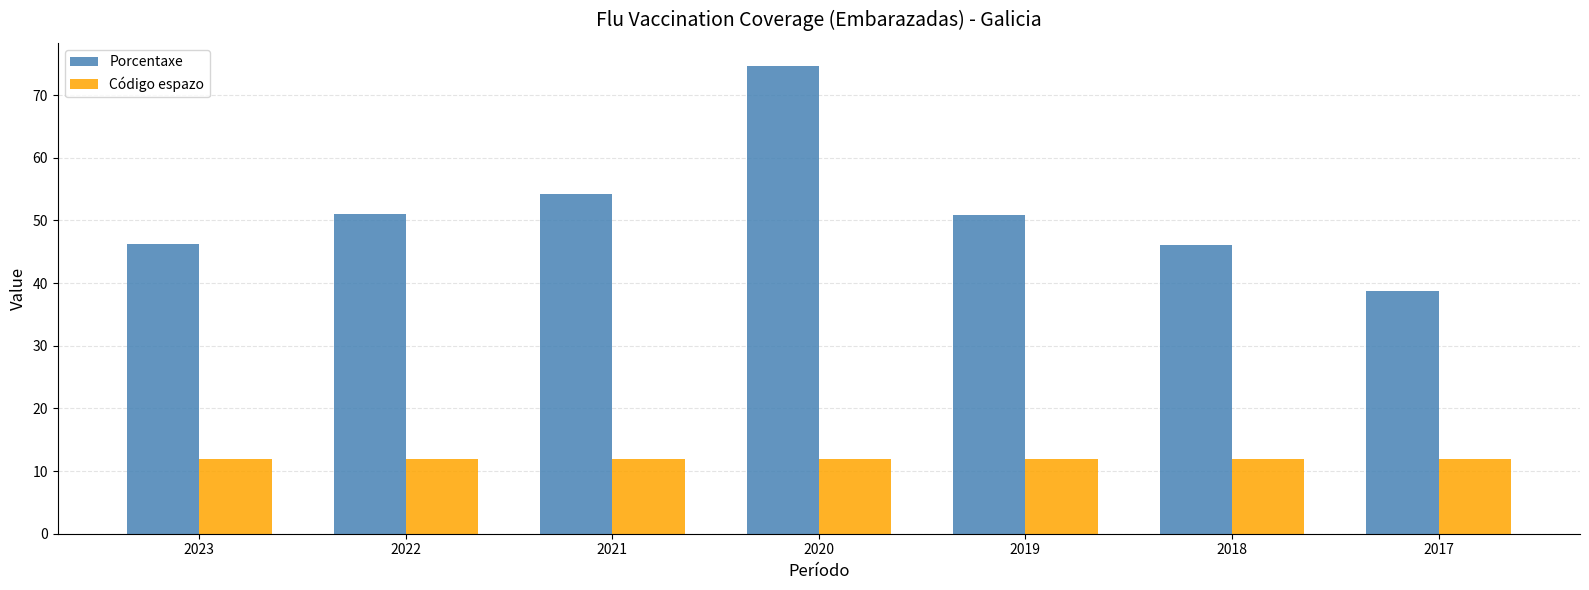

What is the value of the Porcentaxe bar at the 6th from the left?

46.0